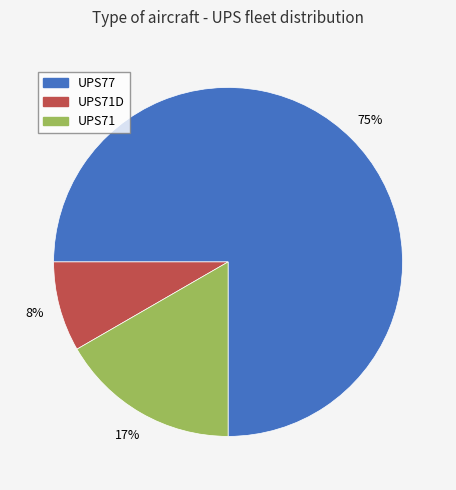

To the nearest percent, what is the difference between the largest and smallest slice percentages?

67%